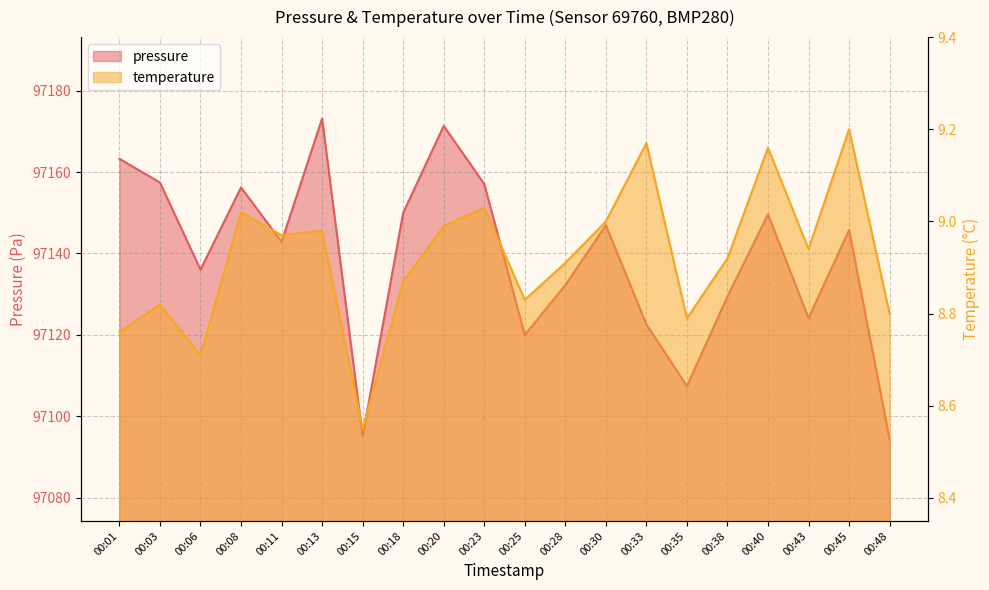

Reading left to right, list all the values displayed in this chart.

pressure: 97163.2	97157.4	97136.0	97156.2	97142.9	97173.1	97095.1	97150.0	97171.3	97157.1	97120.0	97132.2	97146.9	97122.6	97107.4	97129.5	97149.6	97124.1	97145.8	97094.3
temperature: 8.8	8.8	8.7	9.0	9.0	9.0	8.6	8.9	9.0	9.0	8.8	8.9	9.0	9.2	8.8	8.9	9.2	8.9	9.2	8.8